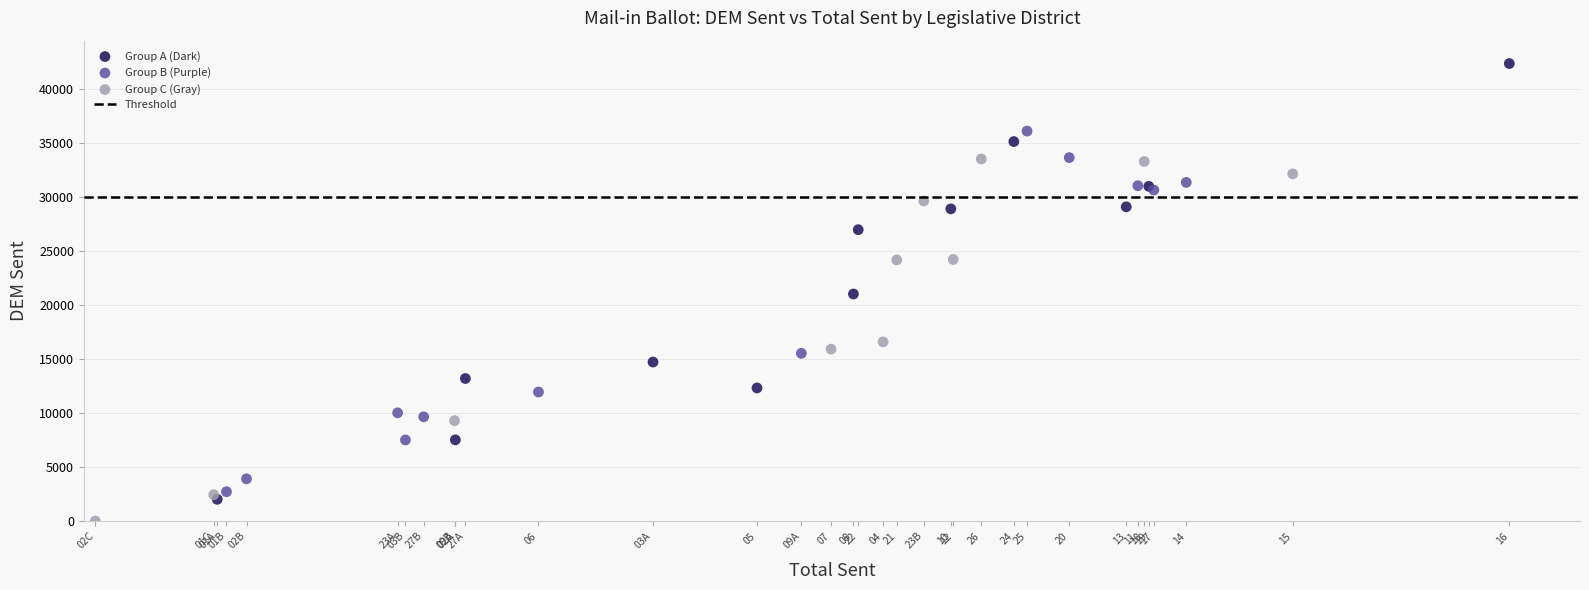

Which series has the largest Y range (max minus min)?

Group A (Dark)